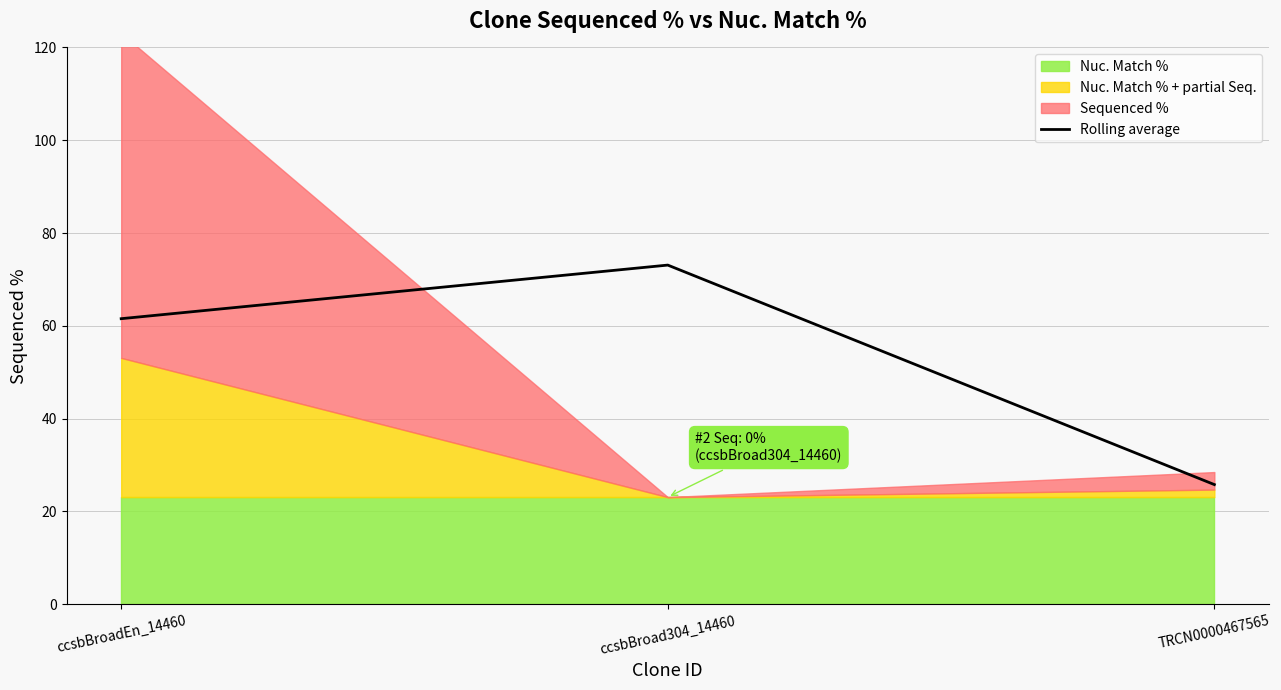

The value at ccsbBroad304_14460 is 73.1. True or false?

True